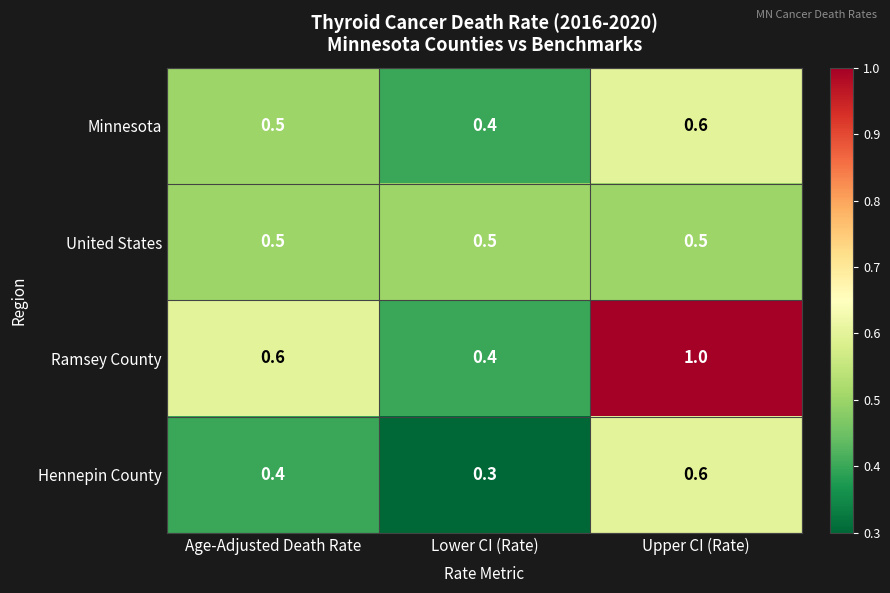

The value of United States at Age-Adjusted Death Rate is 0.8. True or false?

False